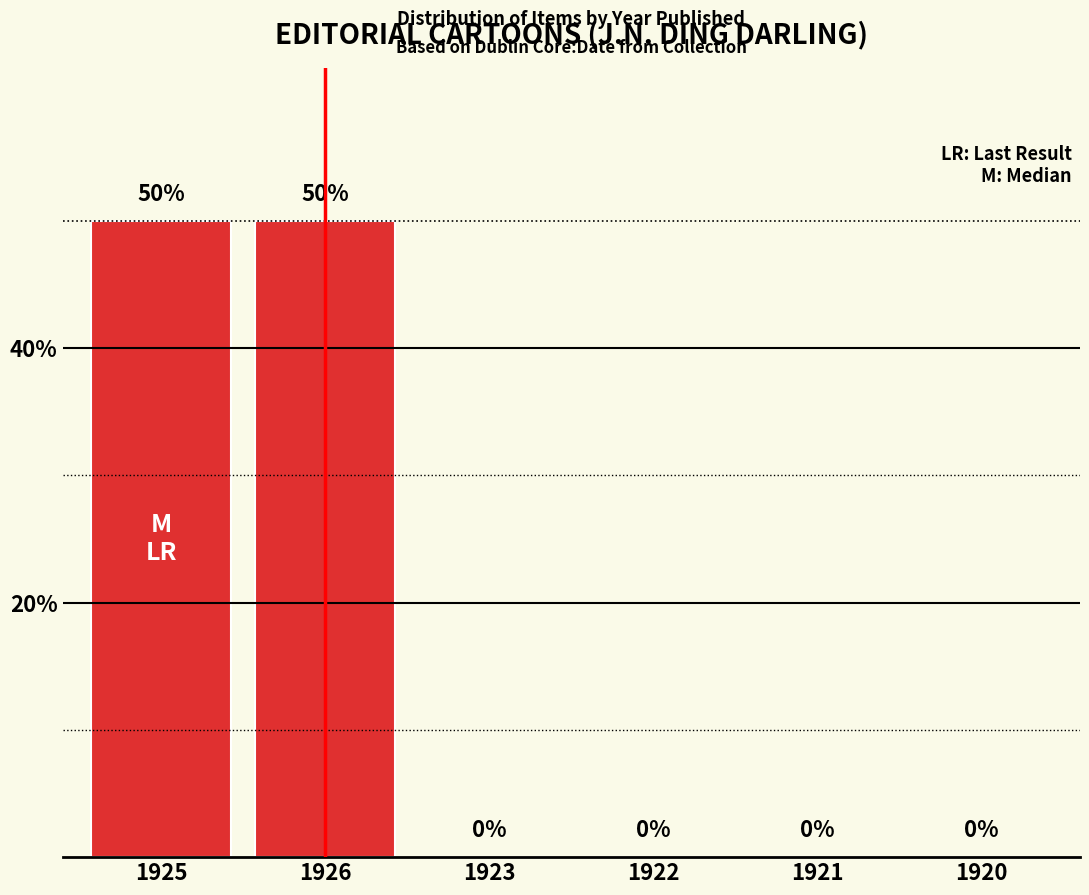

What is the label of the 3rd bar from the left?

1923